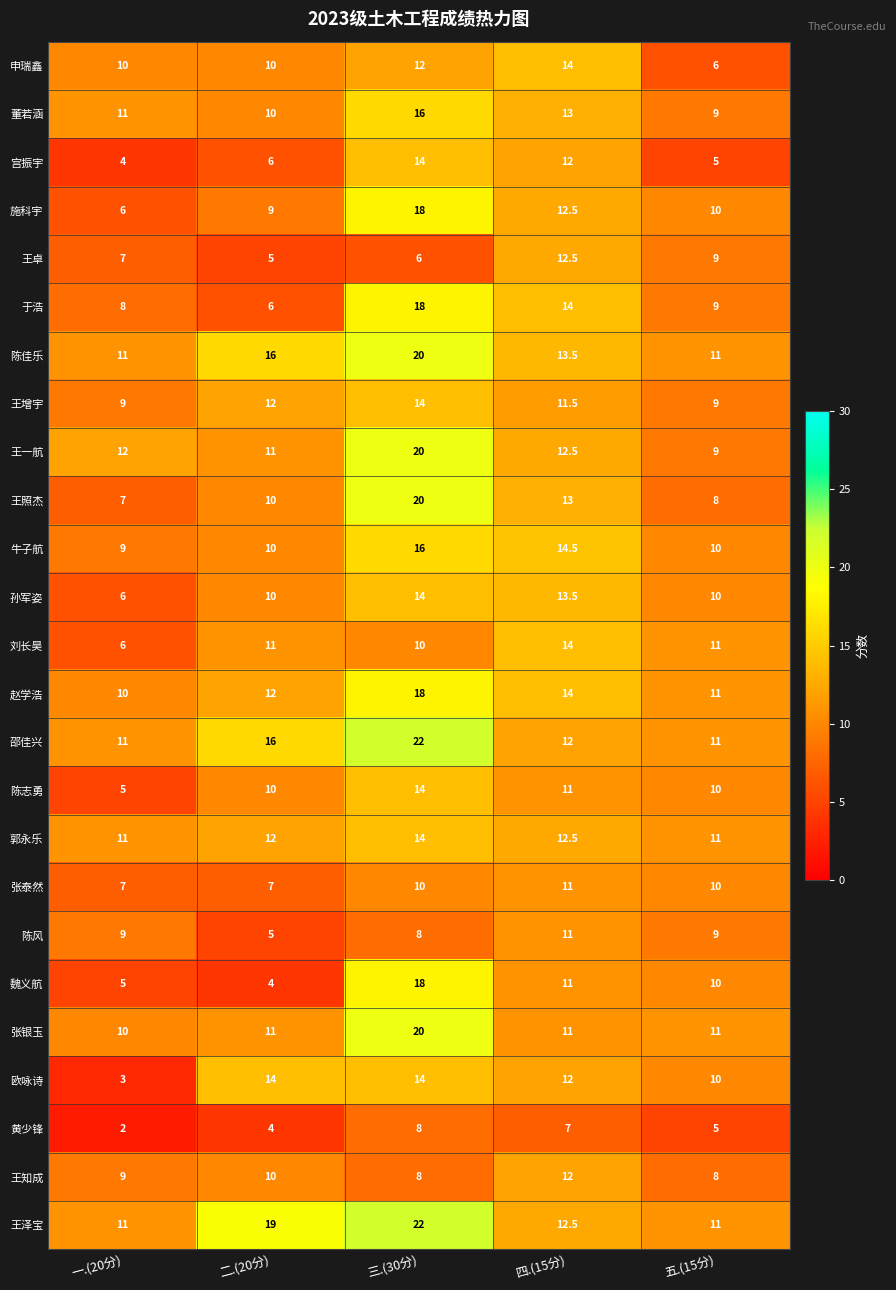

What is the approximate value of 王增宇 at 二.(20分)?

12.0